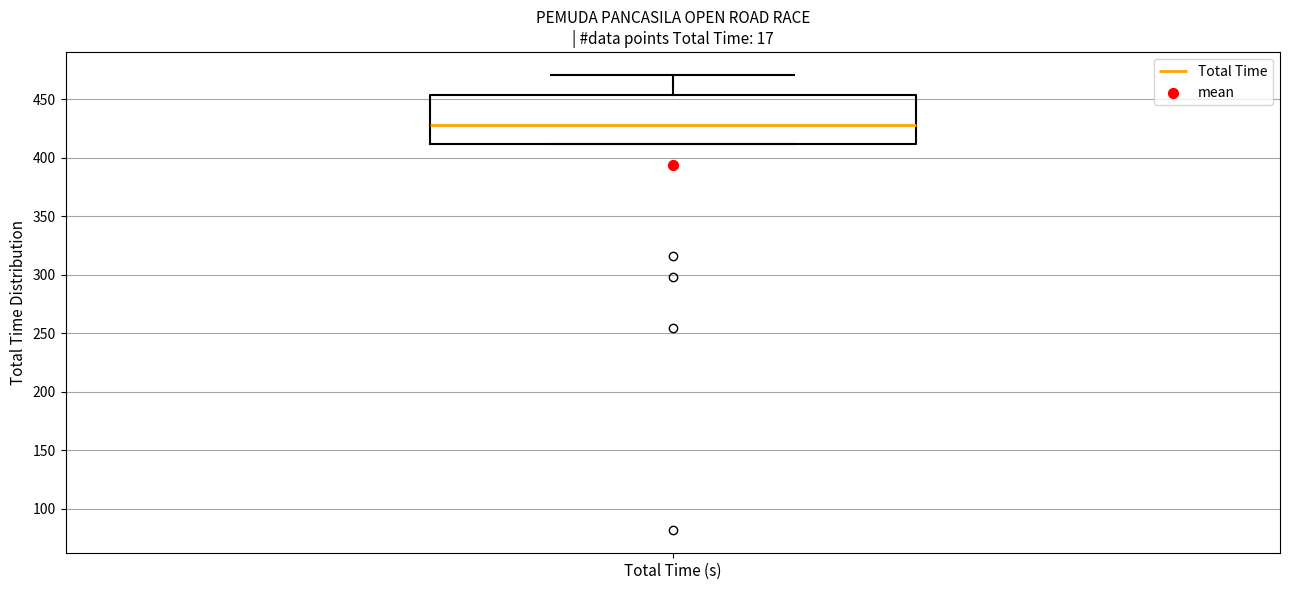

Read this box plot against the y-axis: the position of the median line, the range covered by the box, and the ends of both whiskers. The values are not printed on the chart, so give them approximately, as read against the axis.

median 430, box 410 to 455, whiskers 410 to 470